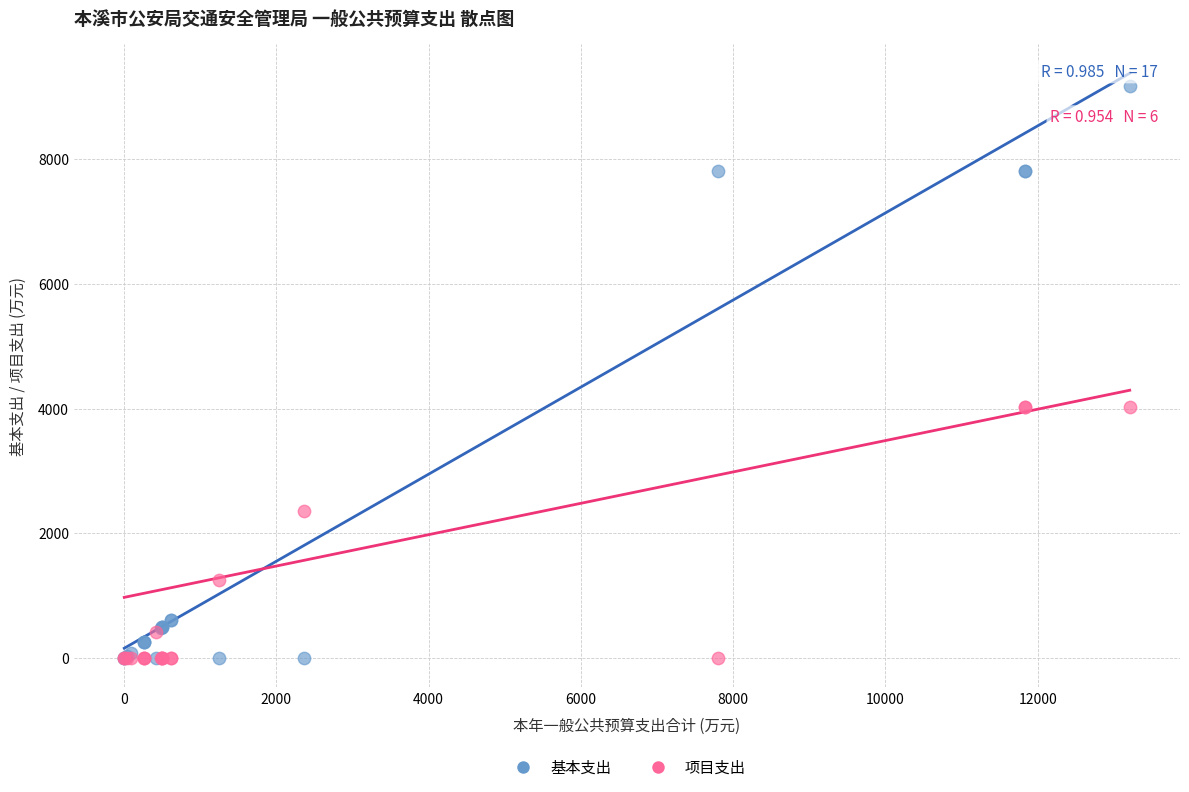

What are all the series names shown in the legend?

基本支出, 项目支出